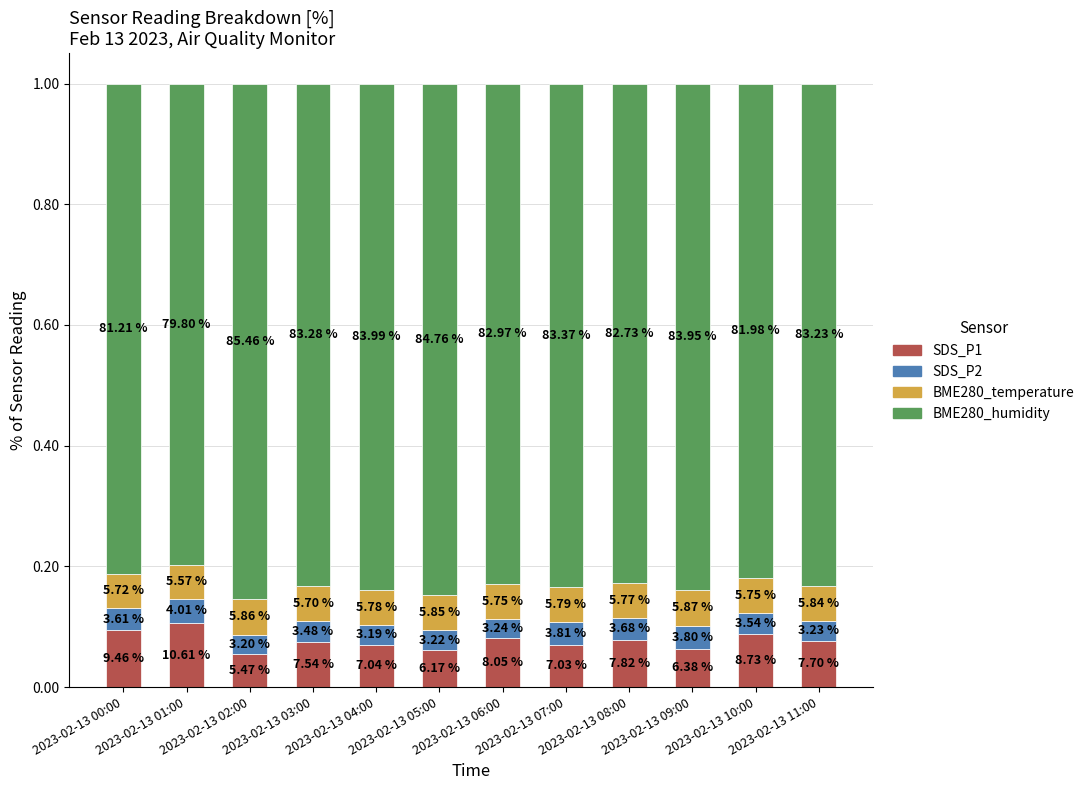

Between 2023-02-13 03:00 and 2023-02-13 08:00, which series saw the biggest shift?

BME280_humidity